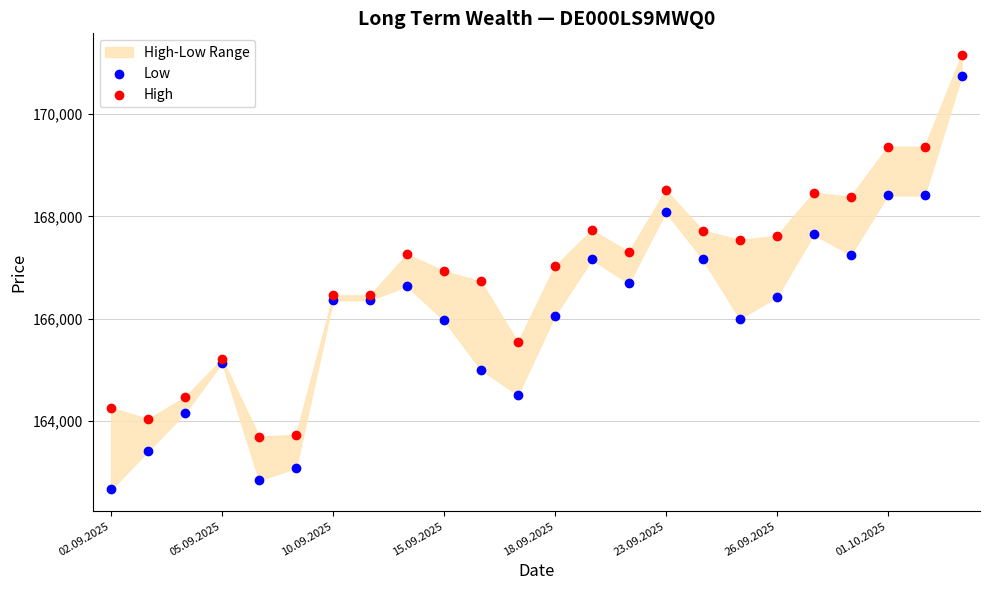

Which series has the largest Y range (max minus min)?

Low